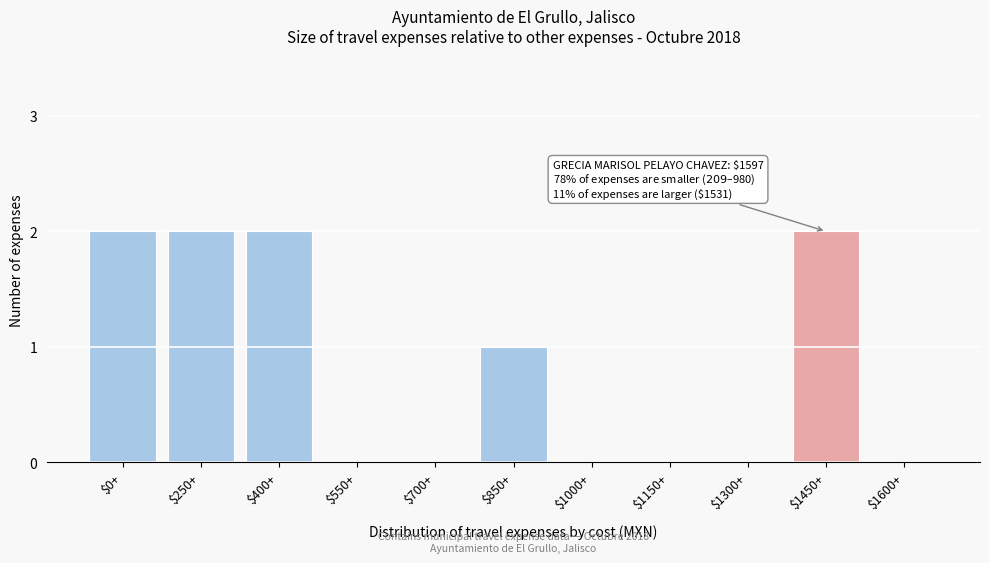

Is it true that the value at $1600+ is 0?

True